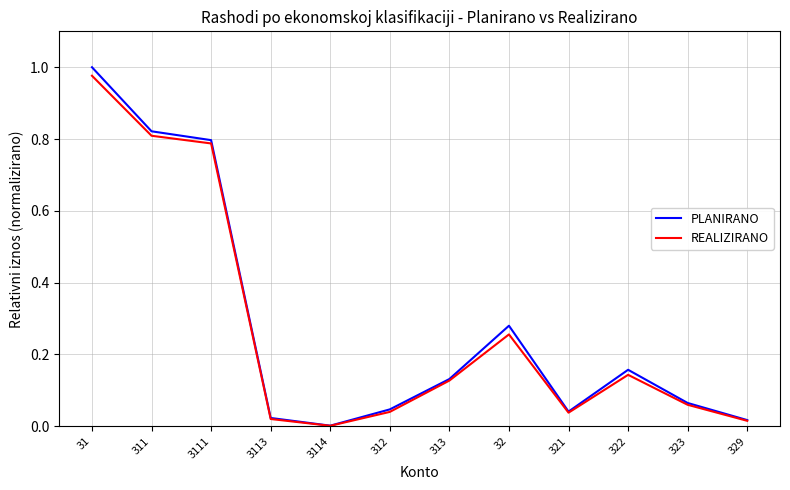

Rank the series by their average value, from highest to lowest.

PLANIRANO, REALIZIRANO